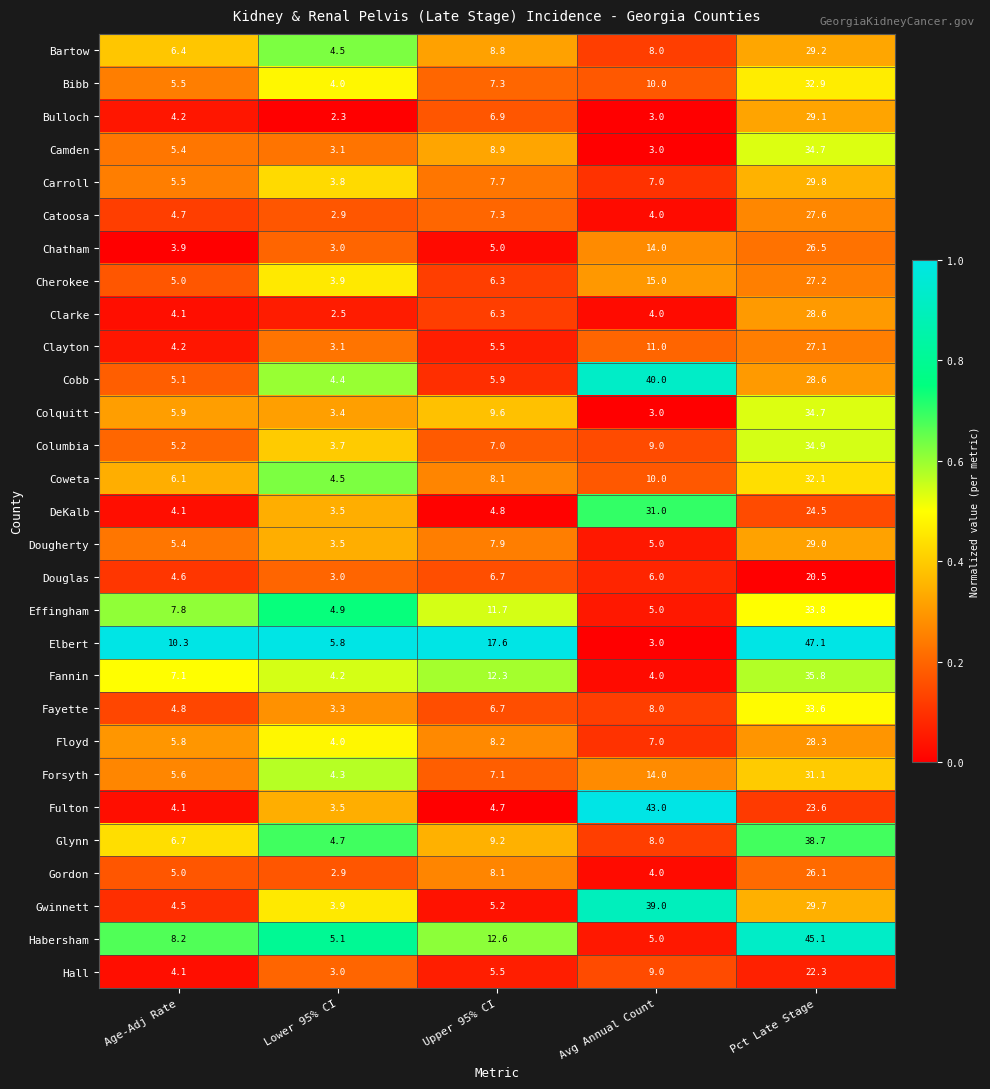

True or false: Chatham has a value of 8.5 at Pct Late Stage.

False